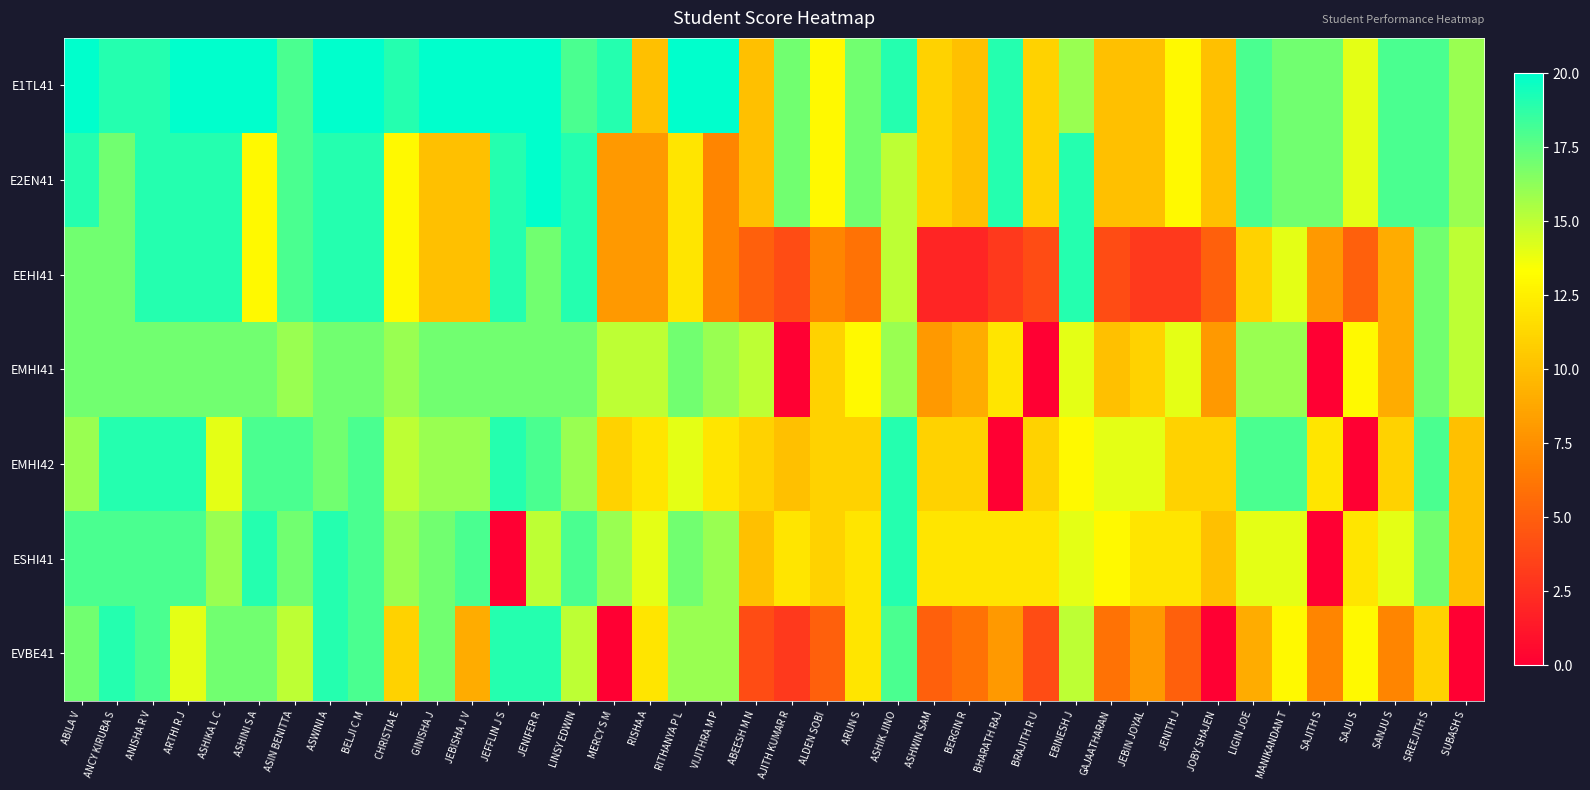

At which category is the sum across all series the highest?

ASWINI A